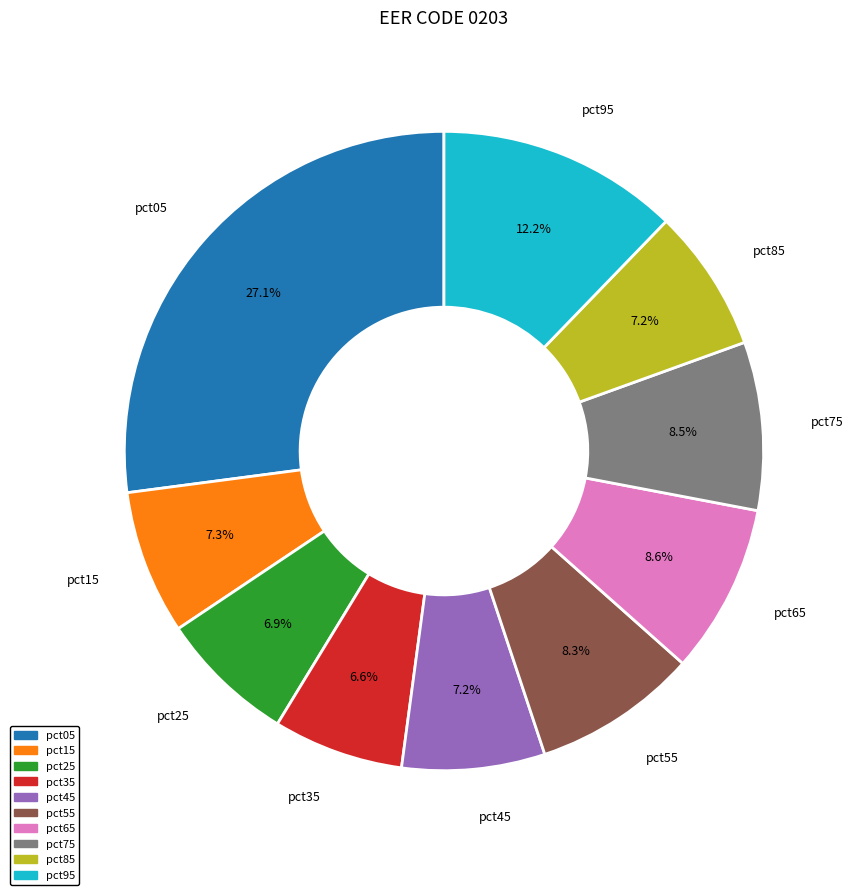

To the nearest percent, what is the average slice percentage?

10%